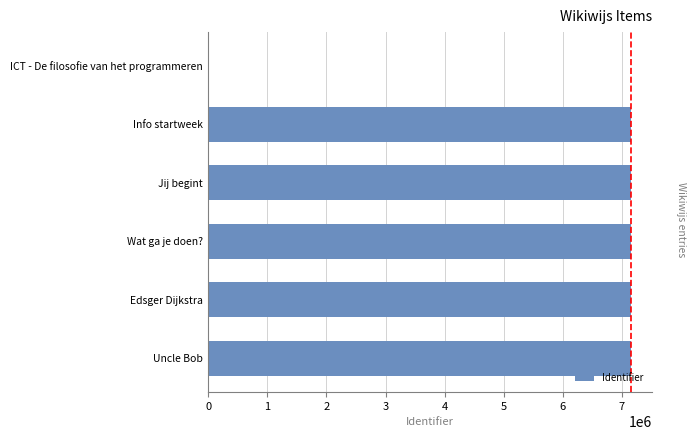

Approximately how many times larger is the value at Jij begint compared to Uncle Bob?

1.0